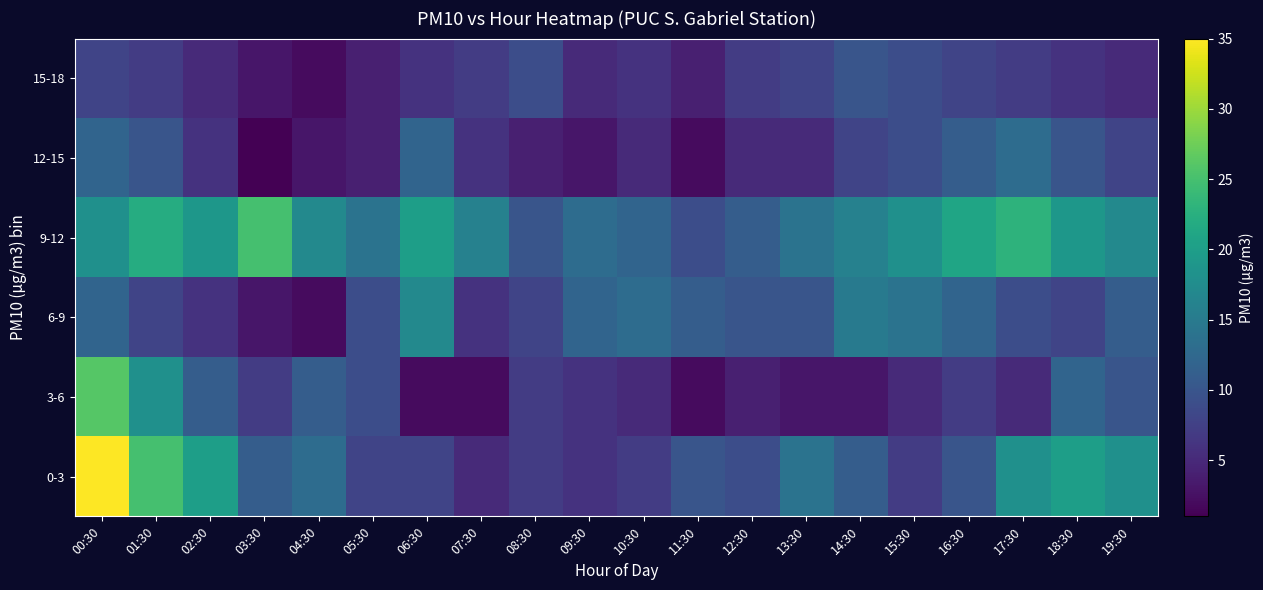

Reading left to right, extract all data points from this chart.

0-3: 00:30=35	01:30=25	02:30=20	03:30=11	04:30=13	05:30=8	06:30=8	07:30=5	08:30=7	09:30=6	10:30=7	11:30=10	12:30=9	13:30=14	14:30=11	15:30=7	16:30=10	17:30=18	18:30=20	19:30=18
3-6: 00:30=26	01:30=18	02:30=11	03:30=7	04:30=11	05:30=9	06:30=2	07:30=2	08:30=7	09:30=6	10:30=5	11:30=2	12:30=4	13:30=3	14:30=3	15:30=5	16:30=7	17:30=5	18:30=12	19:30=10
6-9: 00:30=12	01:30=8	02:30=6	03:30=3	04:30=2	05:30=9	06:30=17	07:30=6	08:30=8	09:30=12	10:30=13	11:30=11	12:30=10	13:30=10	14:30=15	15:30=14	16:30=12	17:30=9	18:30=8	19:30=11
9-12: 00:30=18	01:30=22	02:30=19	03:30=25	04:30=17	05:30=14	06:30=20	07:30=16	08:30=10	09:30=13	10:30=12	11:30=9	12:30=11	13:30=14	14:30=16	15:30=18	16:30=21	17:30=23	18:30=19	19:30=17
12-15: 00:30=12	01:30=10	02:30=6	03:30=1	04:30=3	05:30=4	06:30=12	07:30=6	08:30=4	09:30=3	10:30=5	11:30=2	12:30=5	13:30=5	14:30=8	15:30=9	16:30=11	17:30=13	18:30=10	19:30=8
15-18: 00:30=8	01:30=7	02:30=5	03:30=3	04:30=2	05:30=4	06:30=6	07:30=7	08:30=9	09:30=5	10:30=6	11:30=4	12:30=7	13:30=8	14:30=10	15:30=9	16:30=8	17:30=7	18:30=6	19:30=5